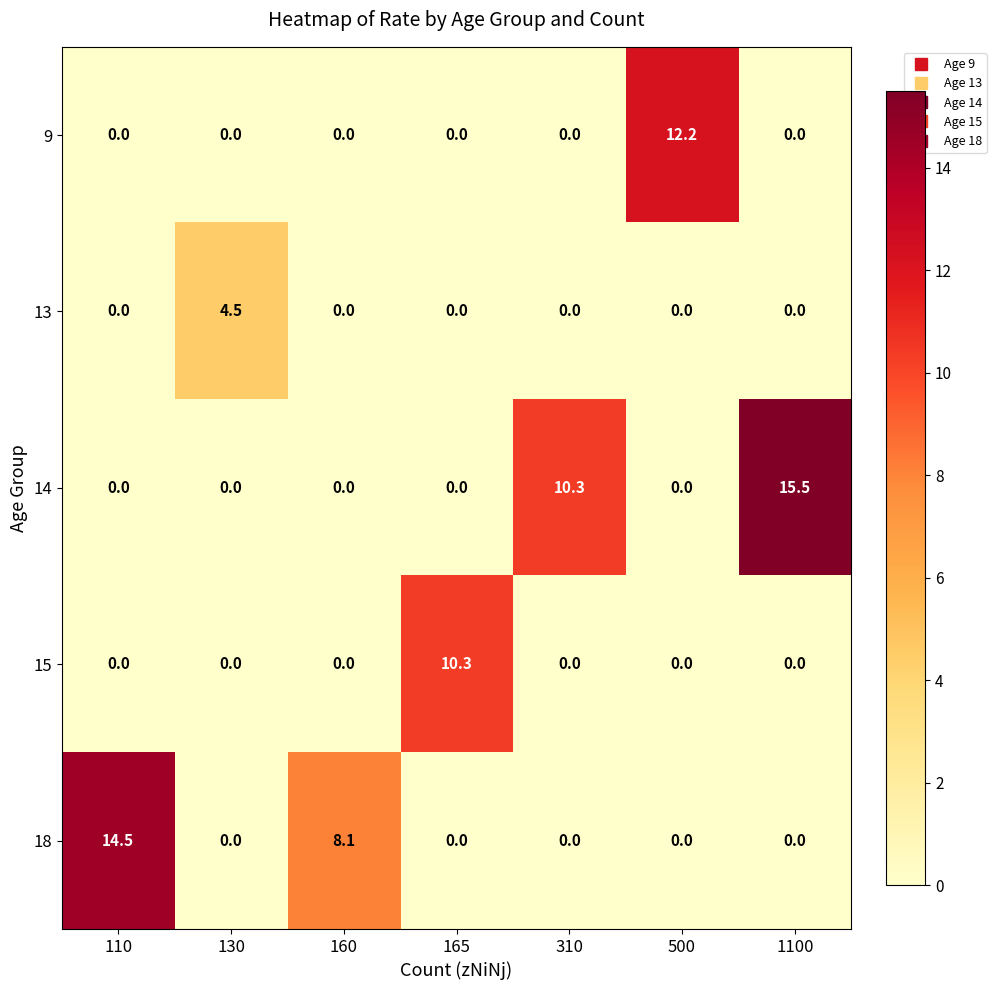

Which series has the widest spread of values?

14